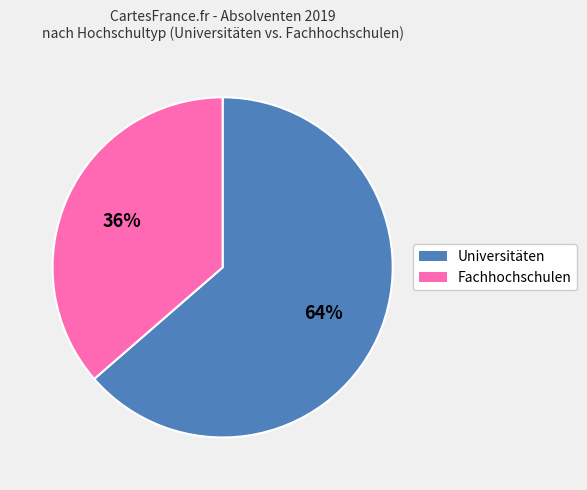

Is there any slice that represents more than half of the pie?

Yes